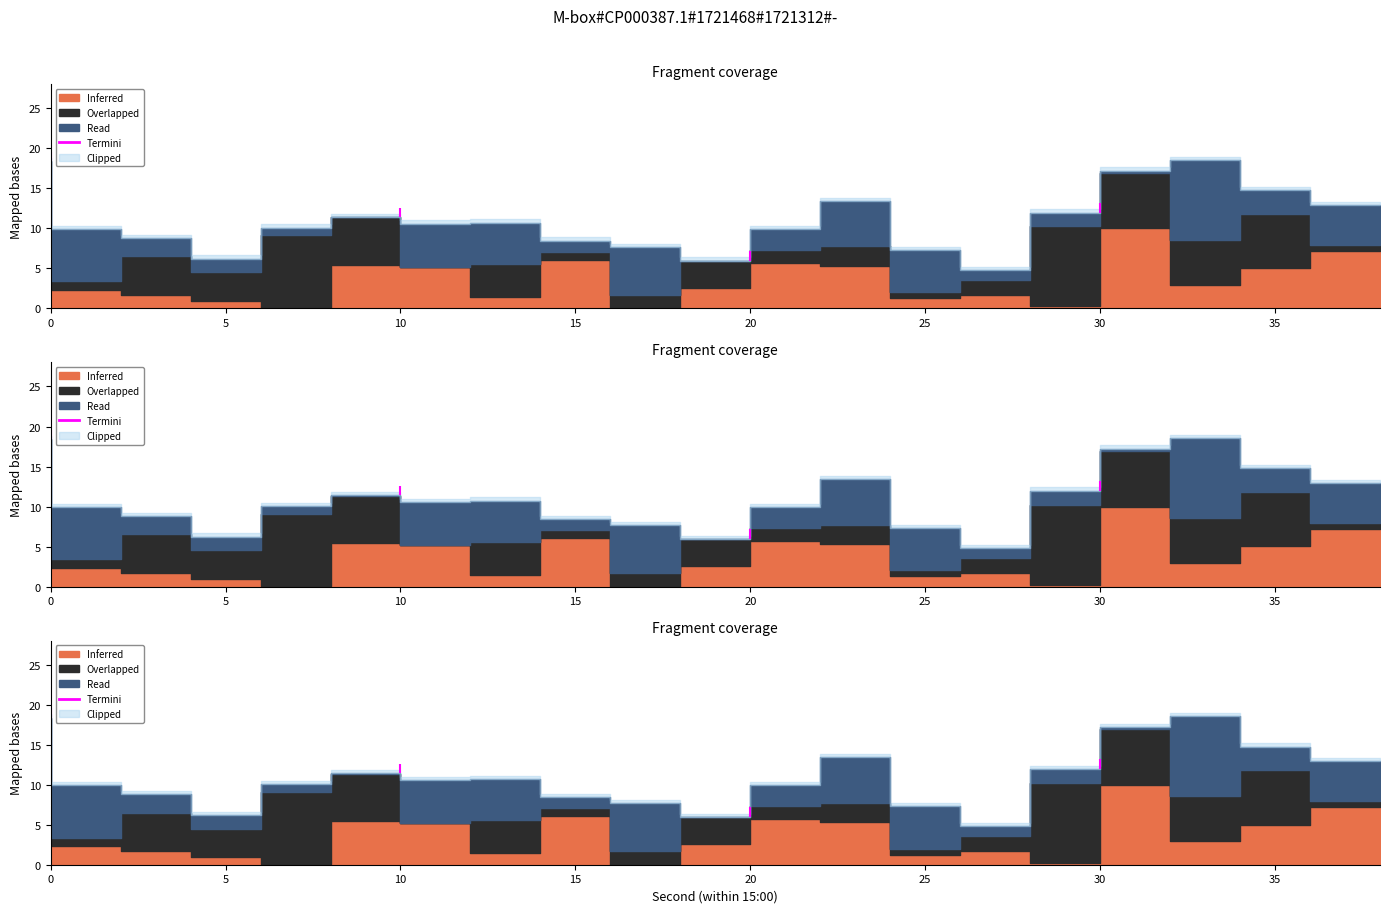

True or false: the data shows 29.1 at 0.

False